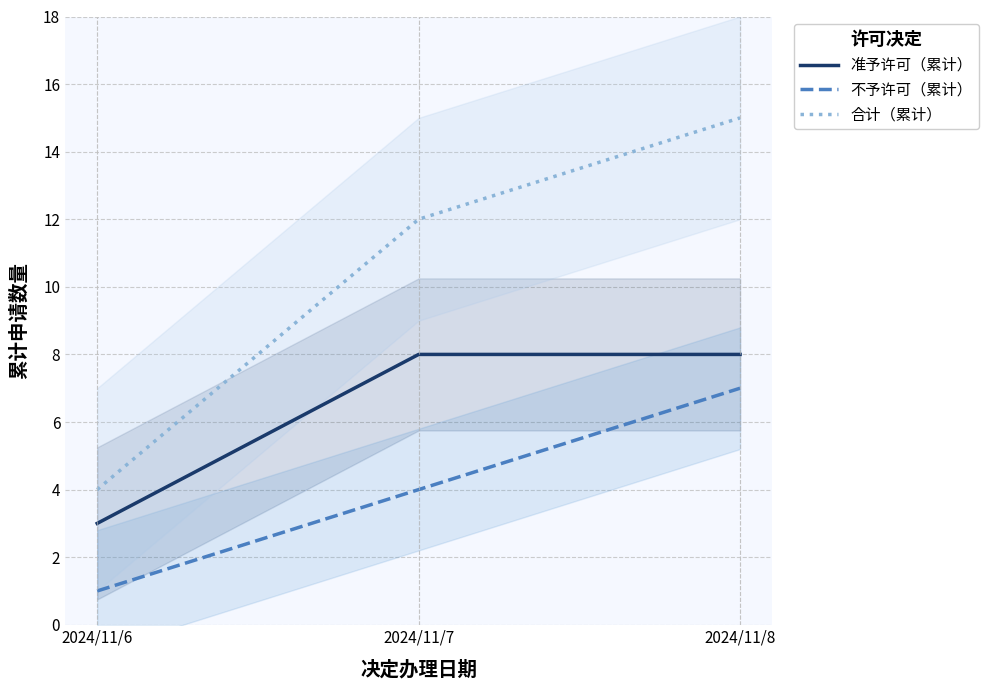

What is the sum of all 准予许可（累计） values?

19